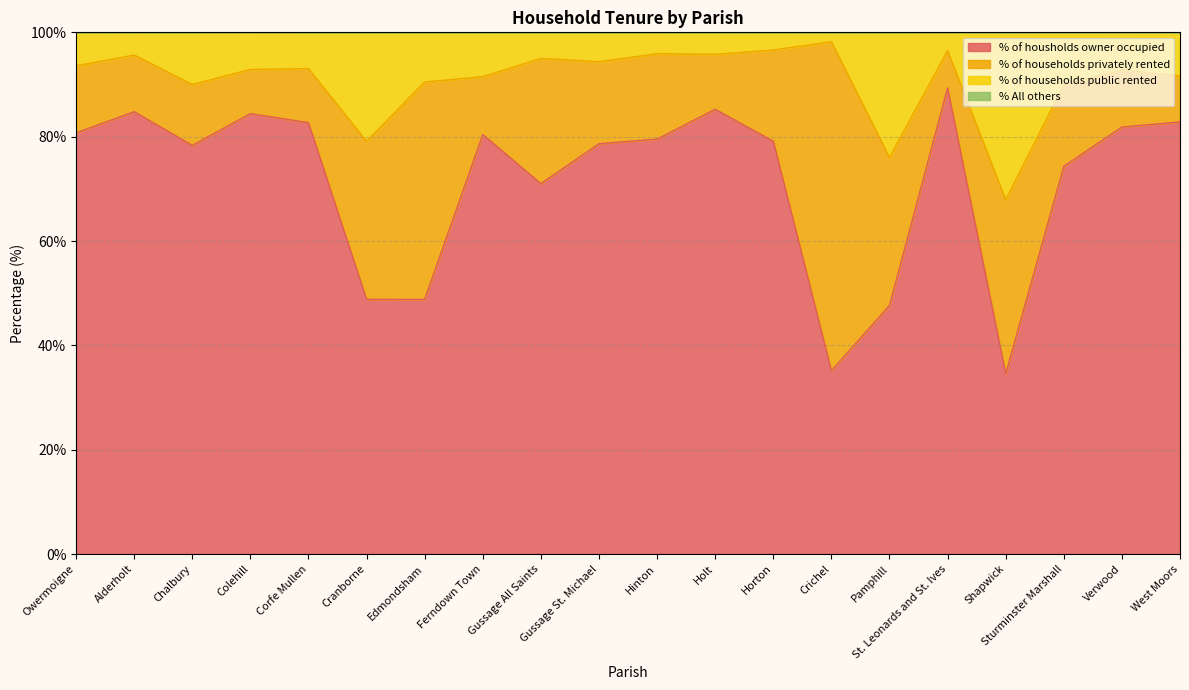

Which category has the highest value in the % of housholds owner occupied series?

St. Leonards and St. Ives